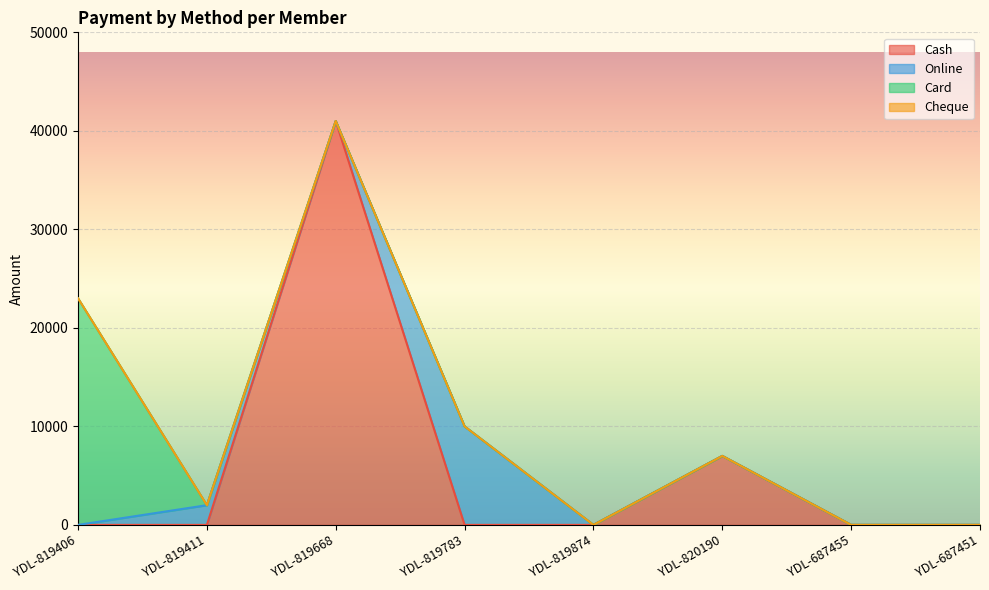

What are all the series names shown in the legend?

Cash, Online, Card, Cheque